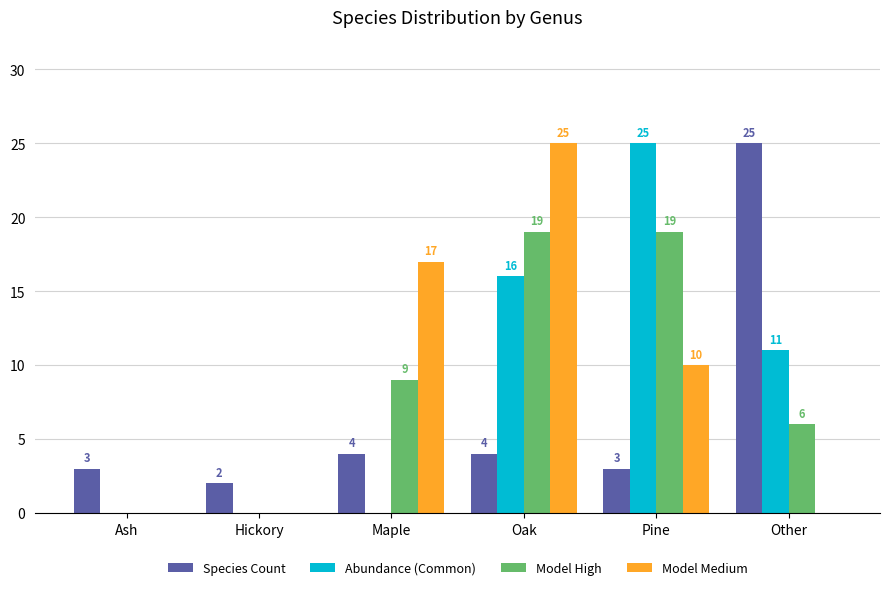

At which label is Model Medium closest to 12?

Pine